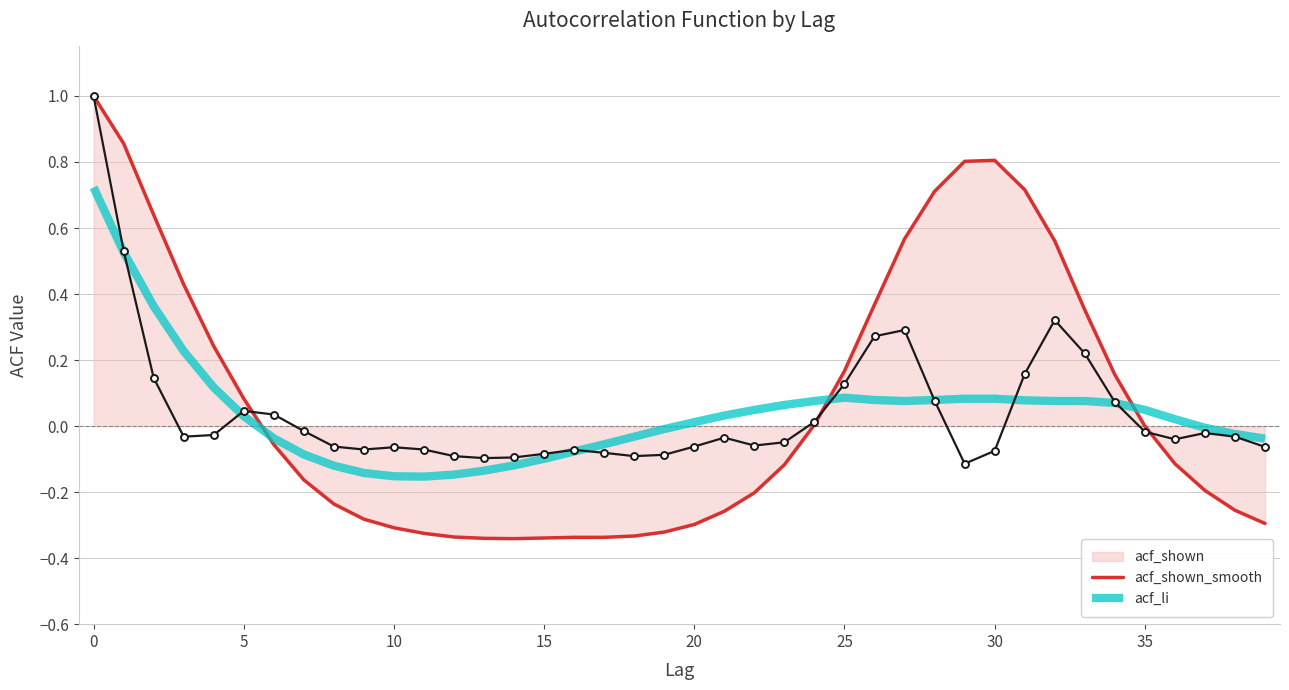

Which series has the largest total across all categories?

acf_li